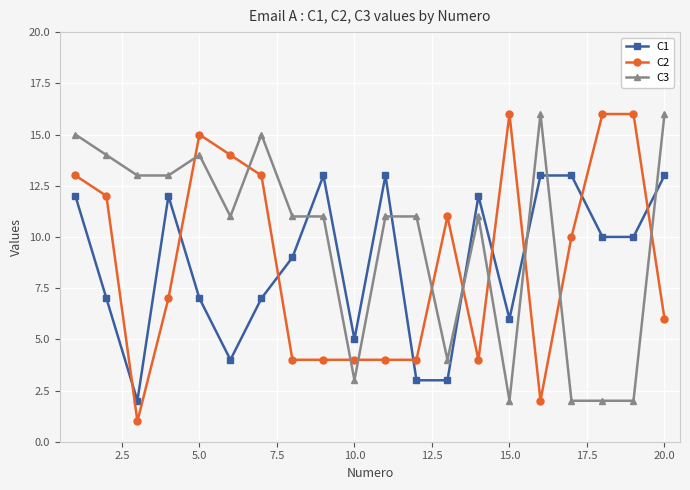

Which series has the largest total across all categories?

C3